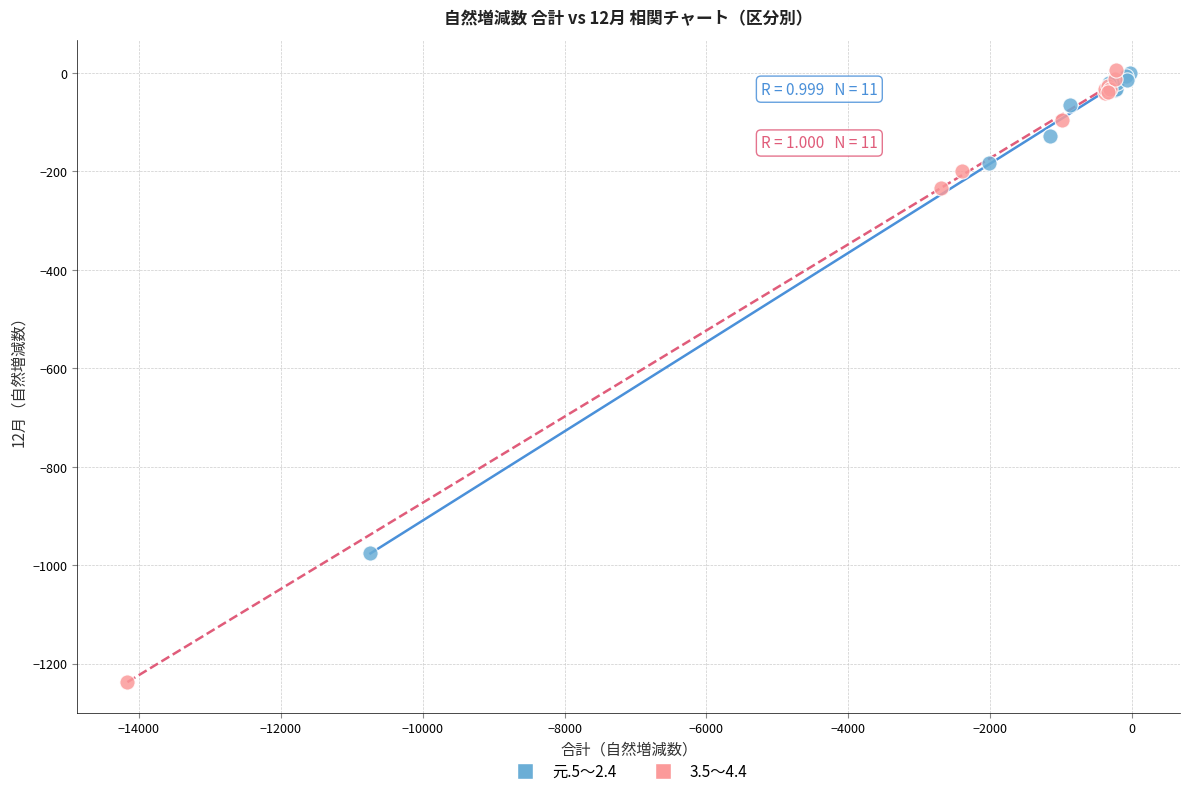

Which series contains the lowest Y value?

3.5～4.4